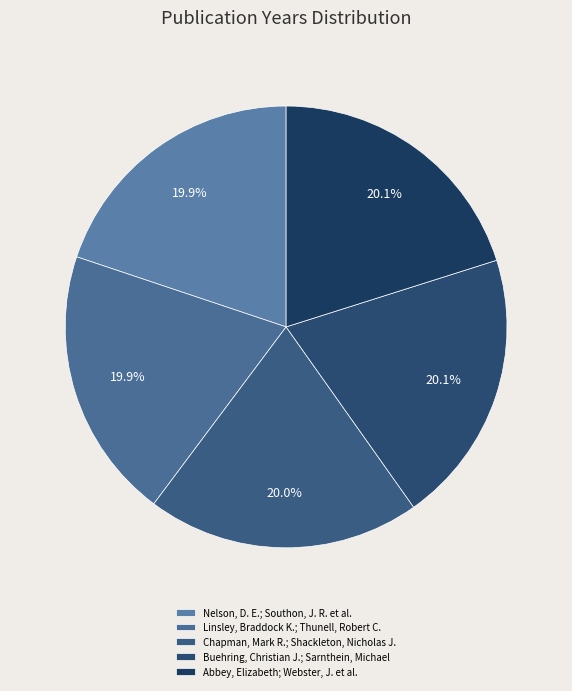

Rank the categories by value from highest to lowest.

Abbey, Elizabeth; Webster, J. et al., Buehring, Christian J.; Sarnthein, Michael, Chapman, Mark R.; Shackleton, Nicholas J., Linsley, Braddock K.; Thunell, Robert C., Nelson, D. E.; Southon, J. R. et al.